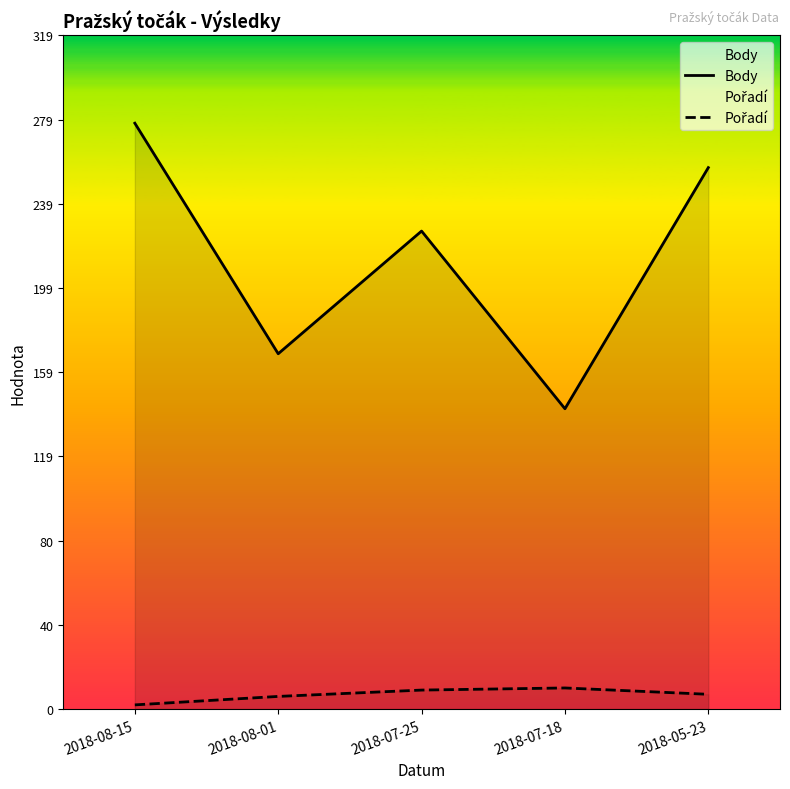

How many data points in Body are less than 226?

2